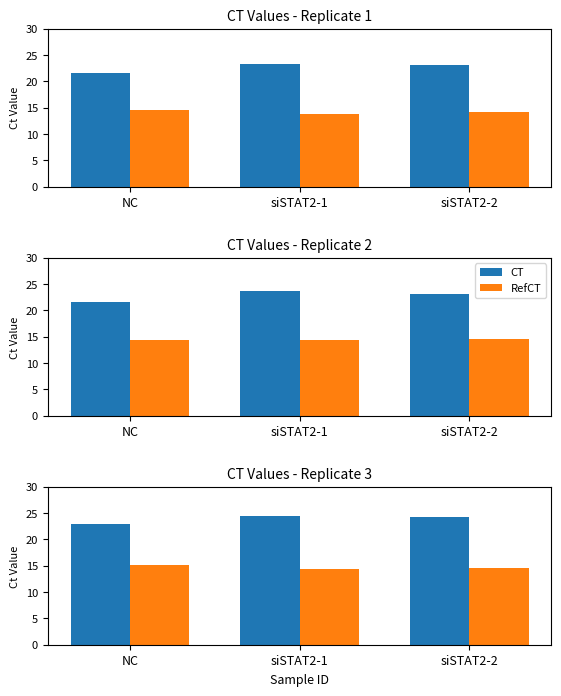

Which category has the lowest value in the RefCT series?

siSTAT2-1